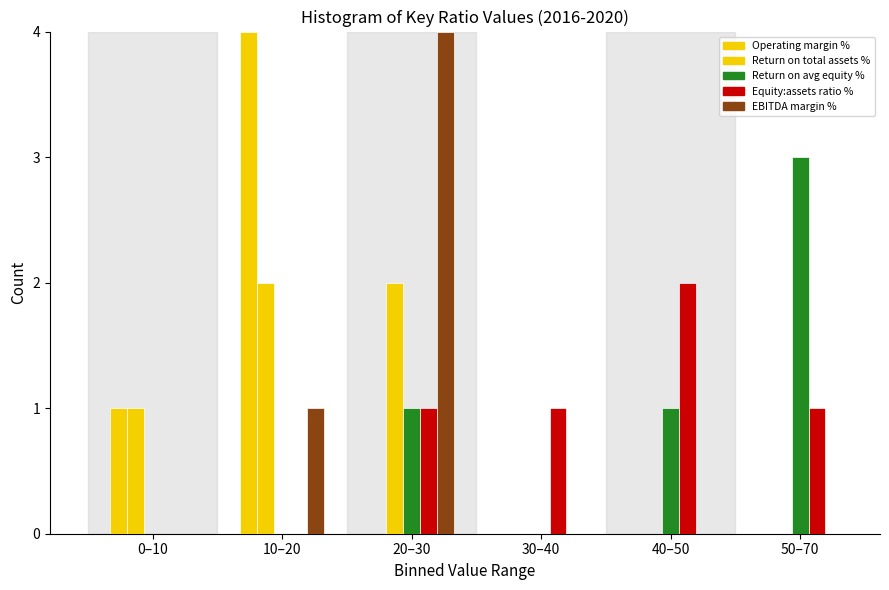

How many groups of bars are there?

6